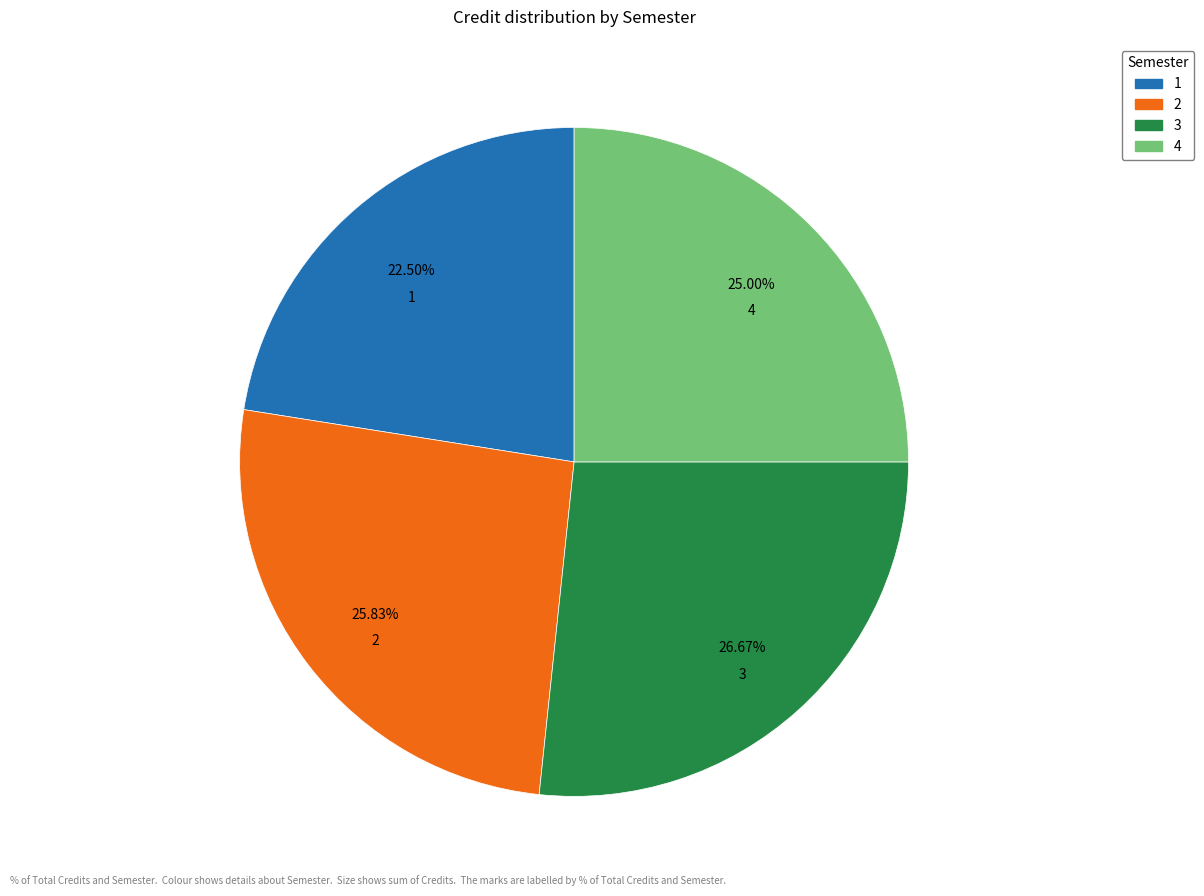

What portion of the pie excludes 4?

75.0%